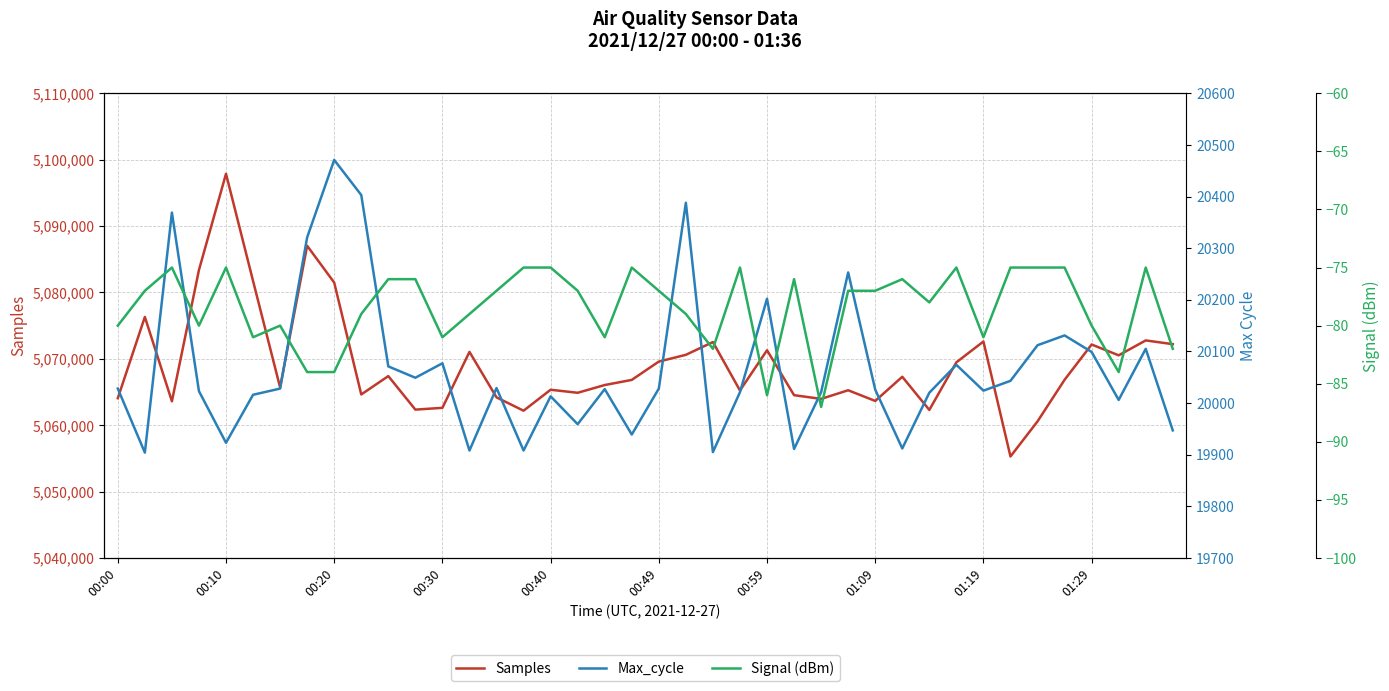

Is it true that Signal (dBm) equals -101 at 33?

False